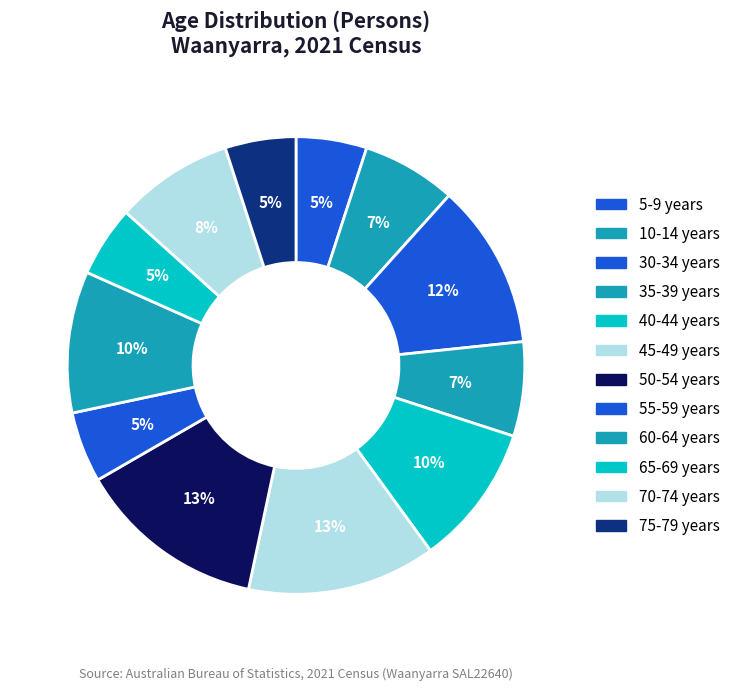

Count the number of slices in the pie.

12